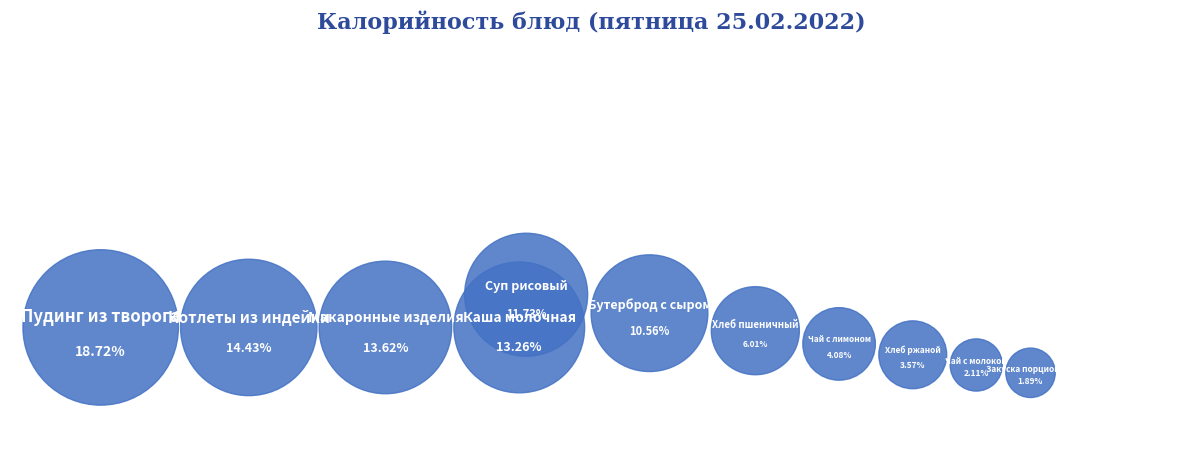

True or false: Каша молочная accounts for 13% of the total.

True